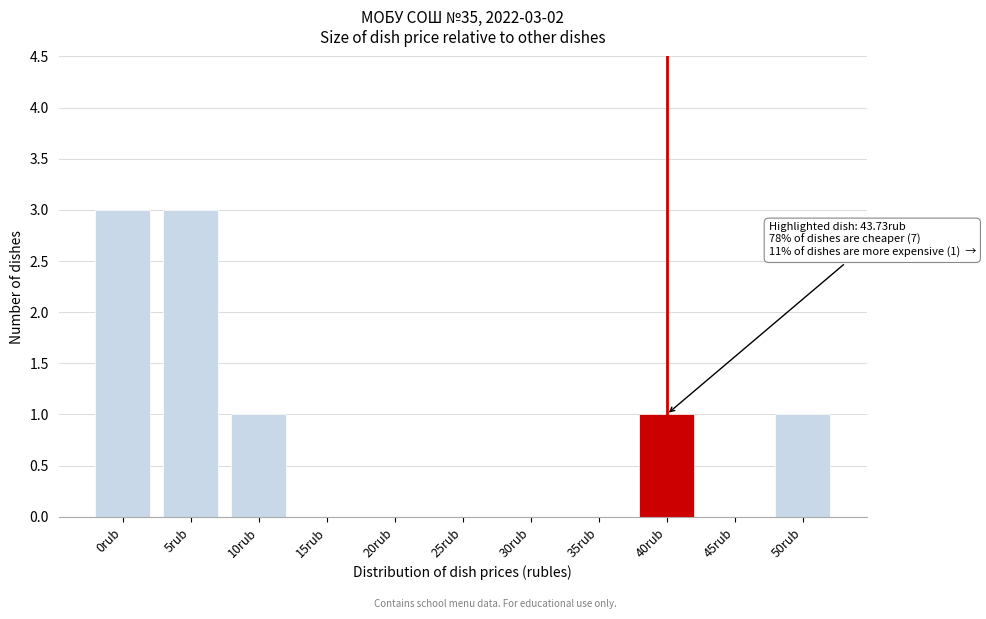

Reading left to right, transcribe all the data shown in this chart.

0rub=3	5rub=3	10rub=1	15rub=0	20rub=0	25rub=0	30rub=0	35rub=0	40rub=1	45rub=0	50rub=1